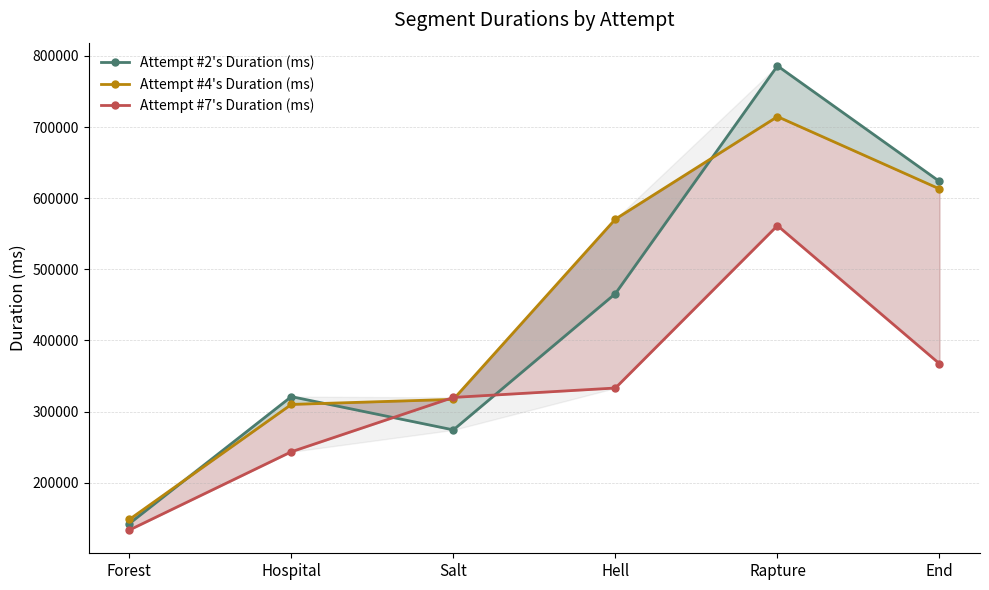

Which series has the largest total across all categories?

Attempt #4's Duration (ms)